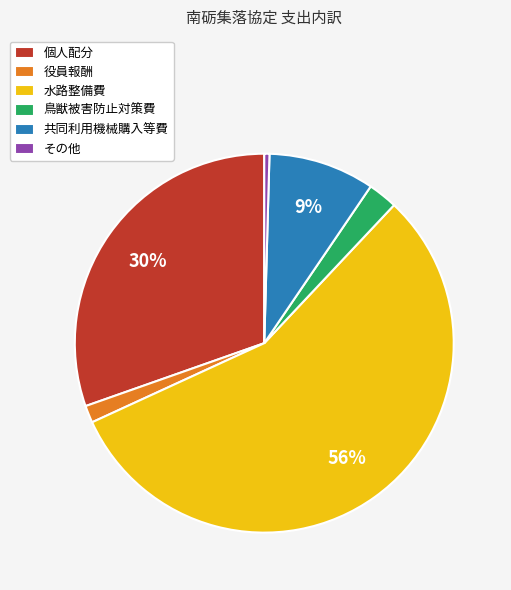

What percentage is the 共同利用機械購入等費 slice, to the nearest percent?

9%